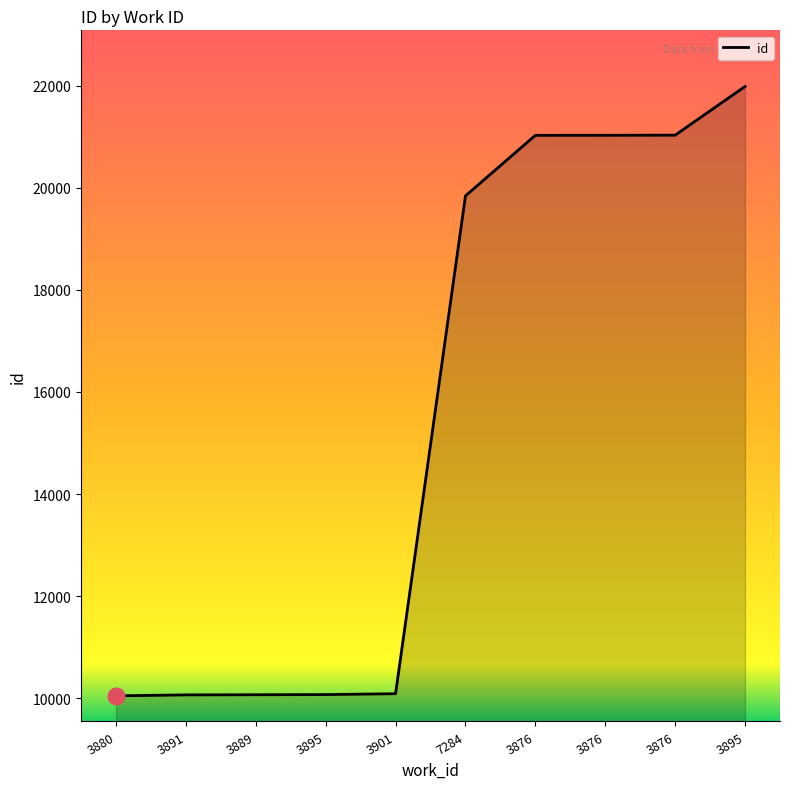

What is the average value?

15526